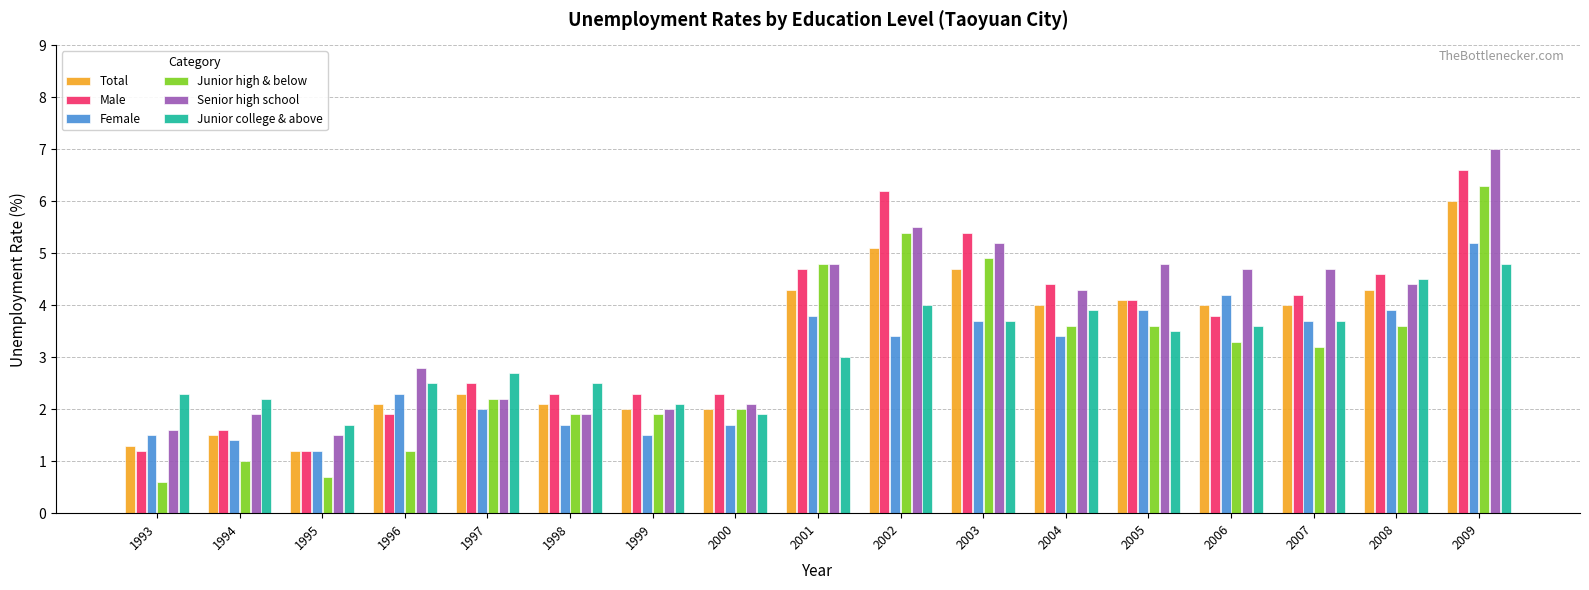

Which series changed the most between 1994 and 2003?

Junior high & below